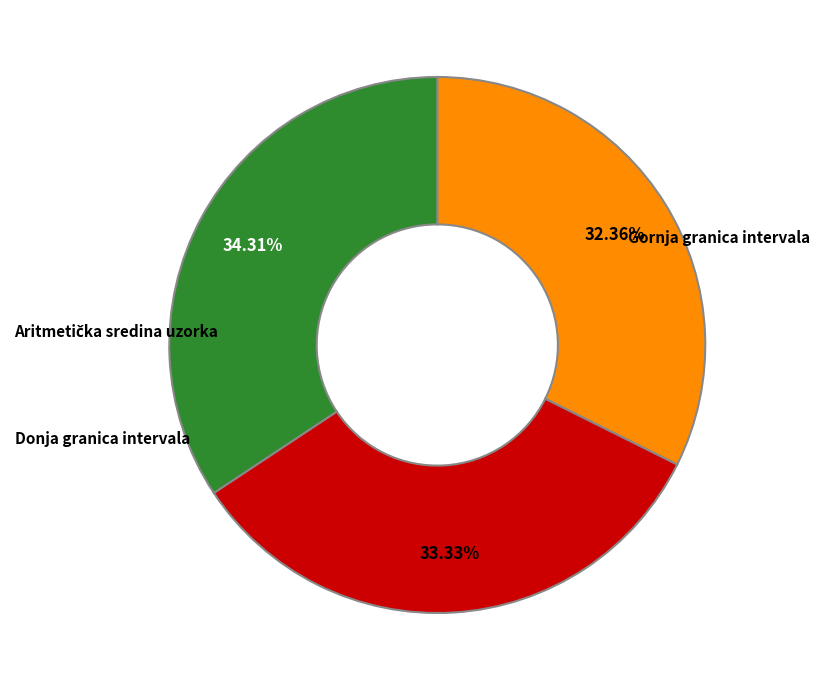

Is there any slice that represents more than half of the pie?

No